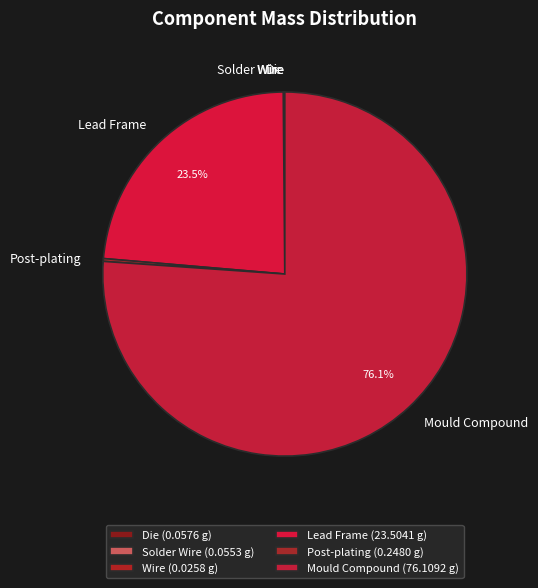

How much of the chart is everything except Mould Compound?

23.9%